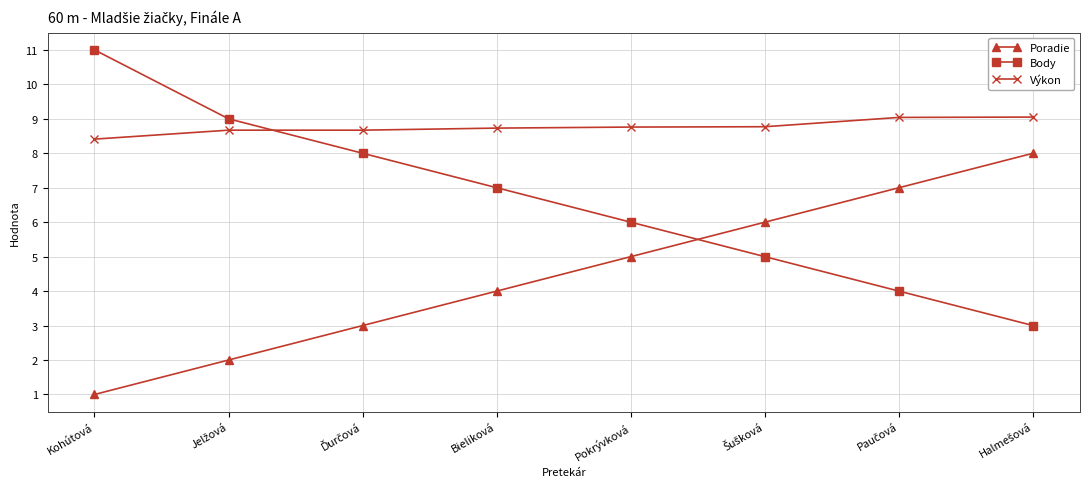

What is the approximate value of Výkon at Bieliková?

8.7